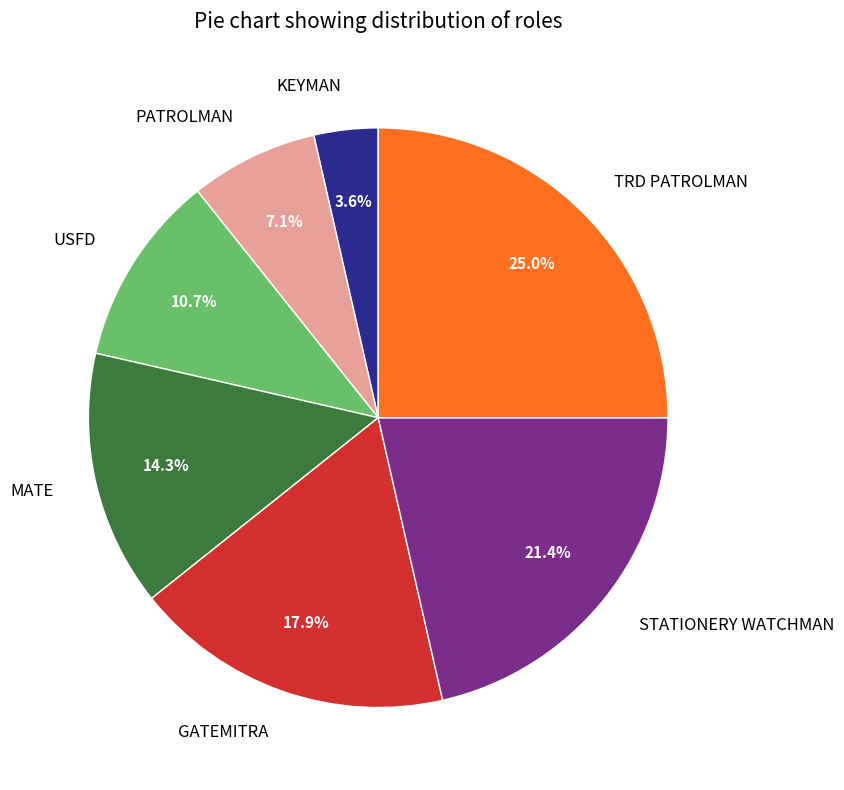

Between GATEMITRA and TRD PATROLMAN, which is larger?

TRD PATROLMAN